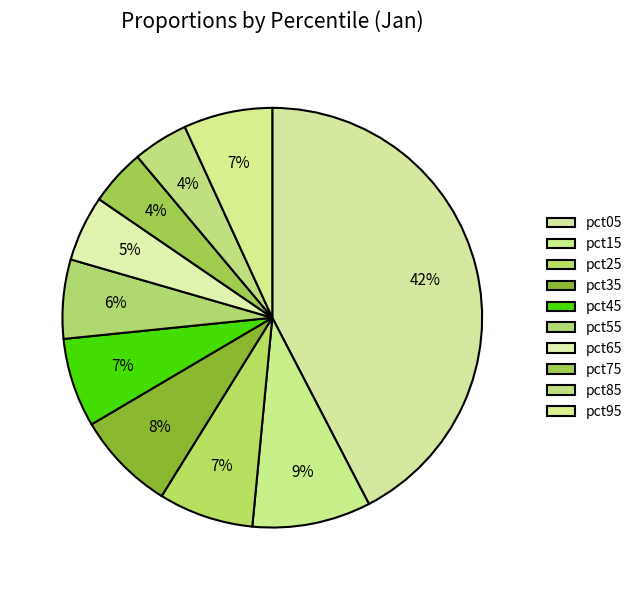

What is the change in value from pct15 to pct95?

-0.1